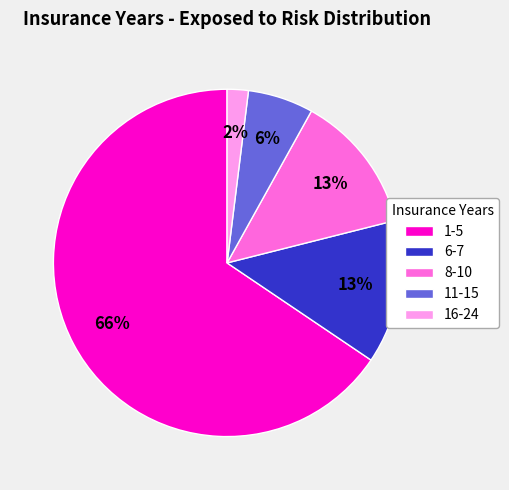

To the nearest percent, what percentage of the pie is 6-7?

13%